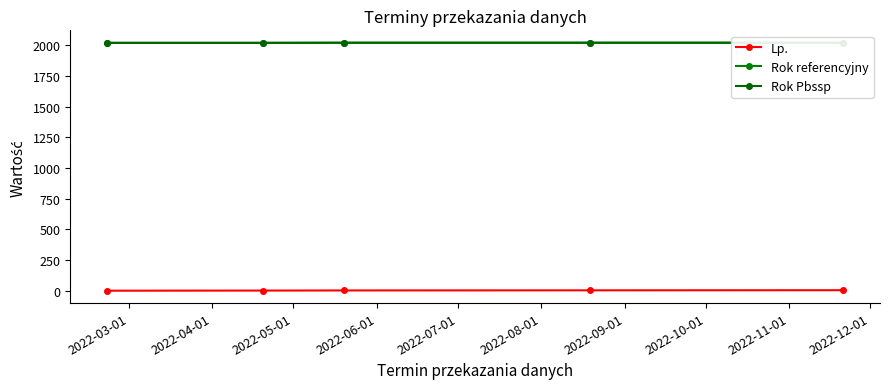

True or false: Rok referencyjny and Rok Pbssp cross at least once.

False